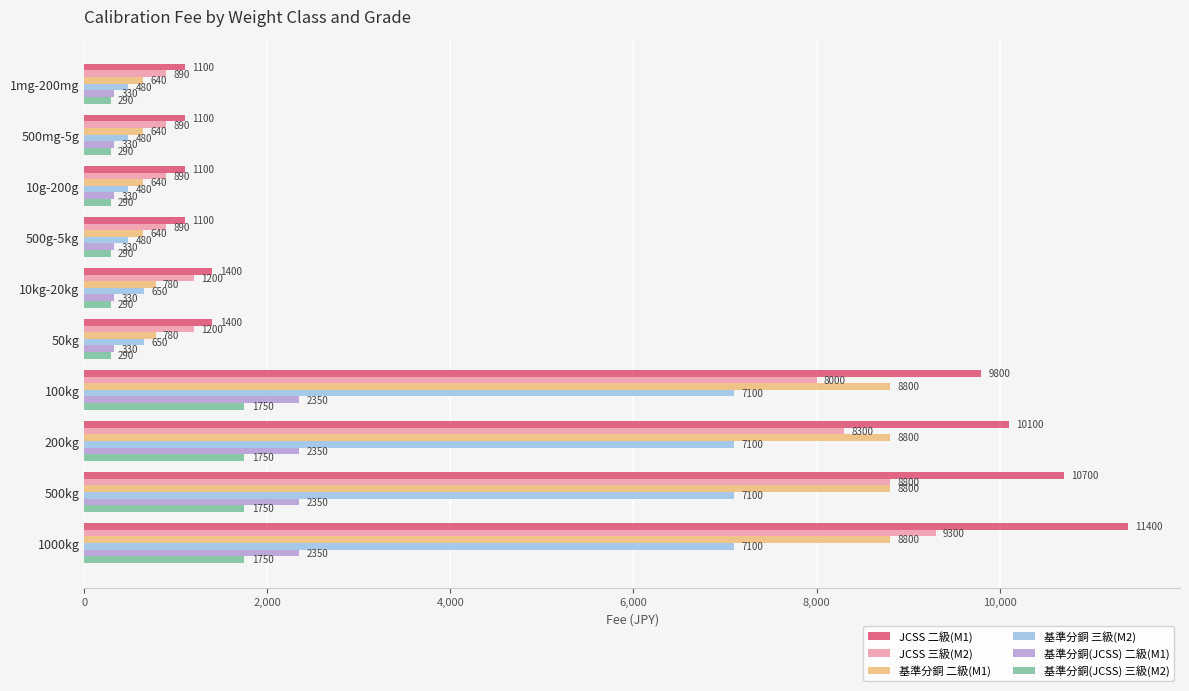

What is the average value of the JCSS 三級(M2) series?

4036